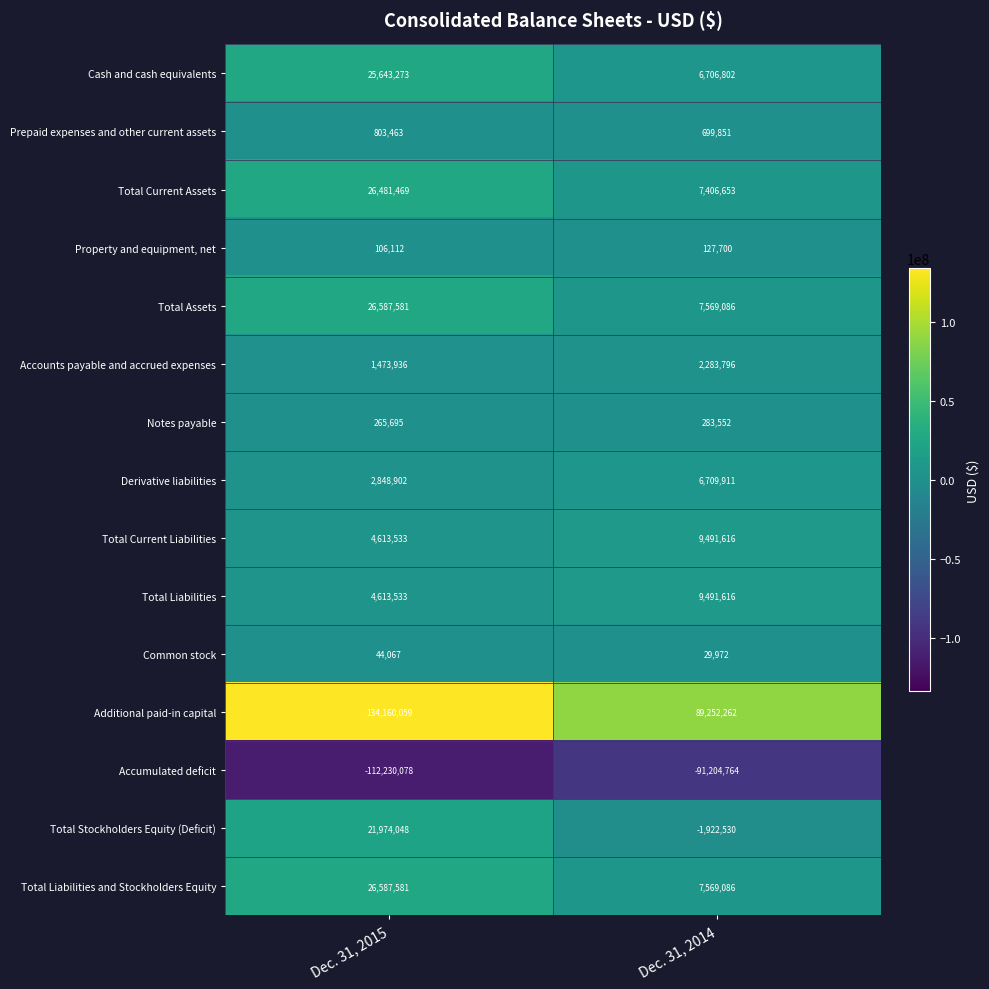

Which series has the largest total across all categories?

Additional paid-in capital